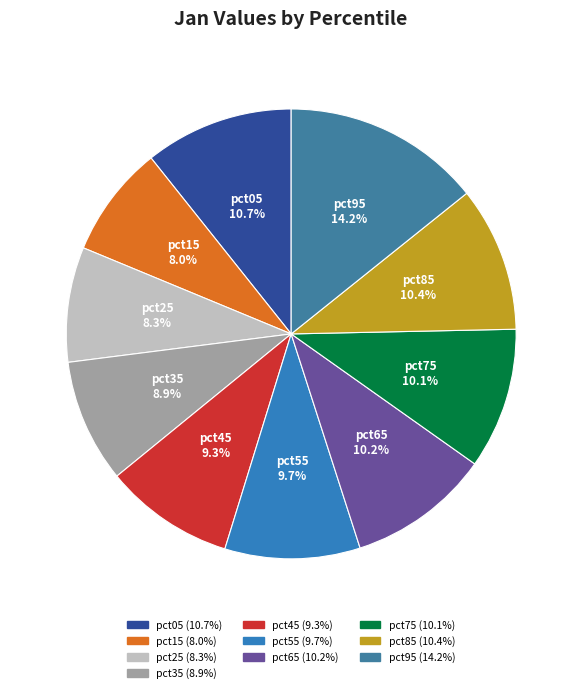

Count the number of slices in the pie.

10